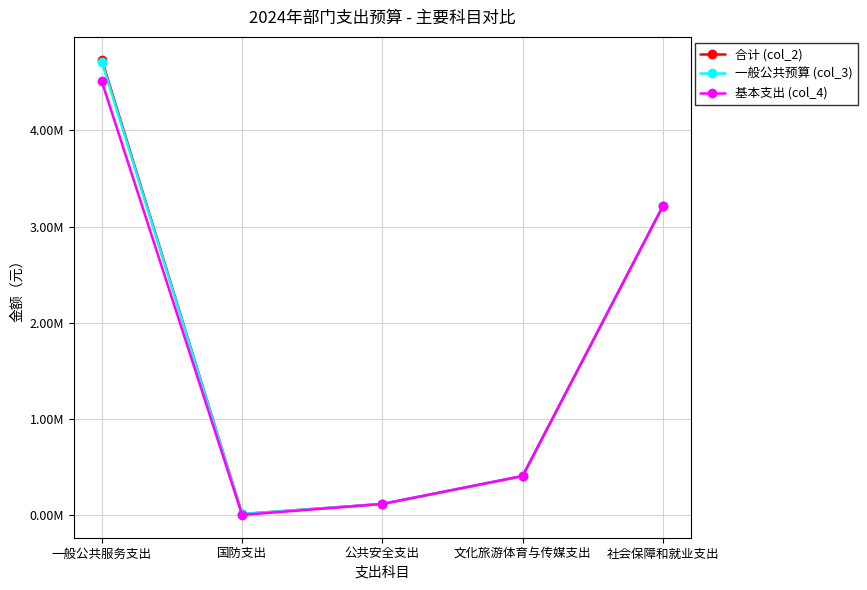

At which category does 基本支出 (col_4) reach its first local valley?

国防支出